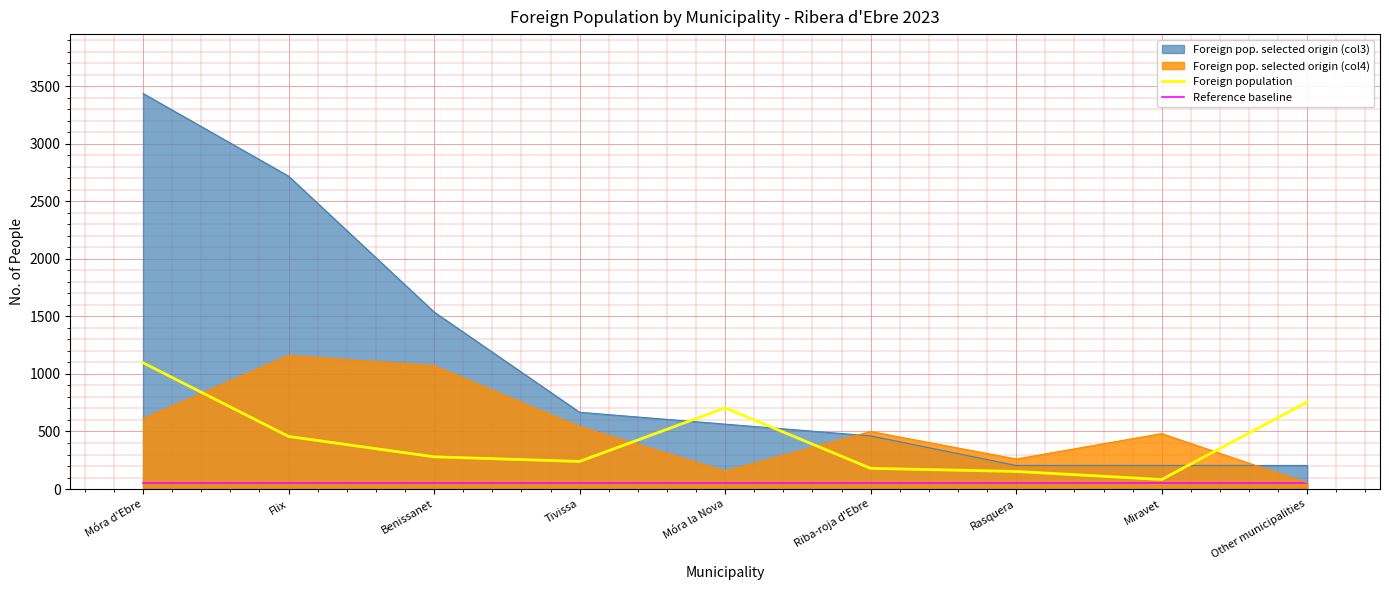

True or false: Foreign population and Reference baseline cross at least once.

False